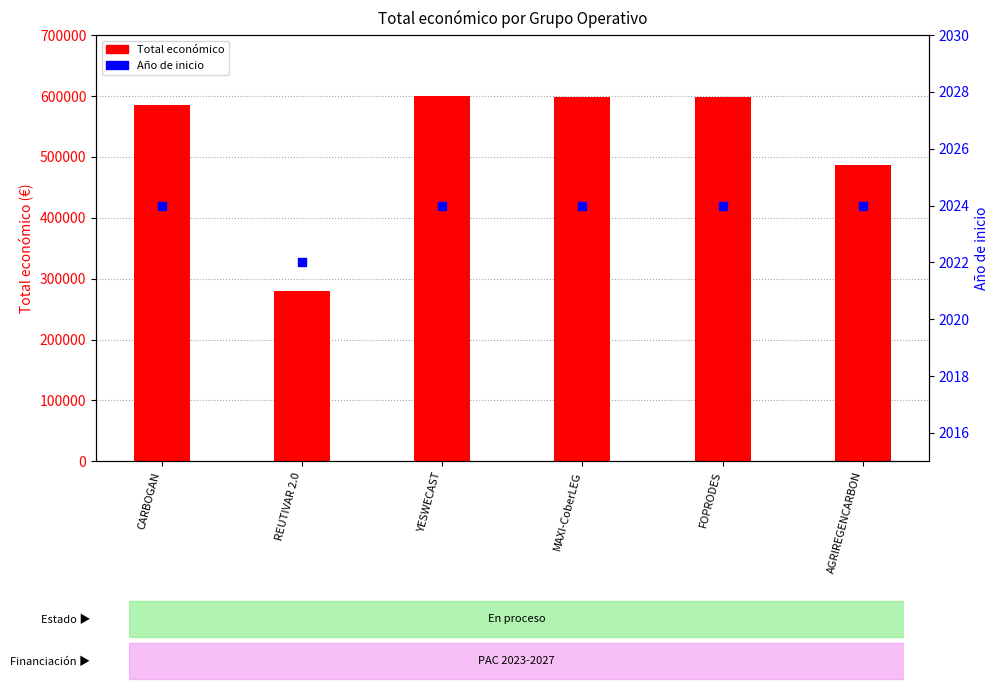

At which category is the sum across all series the highest?

YESWECAST